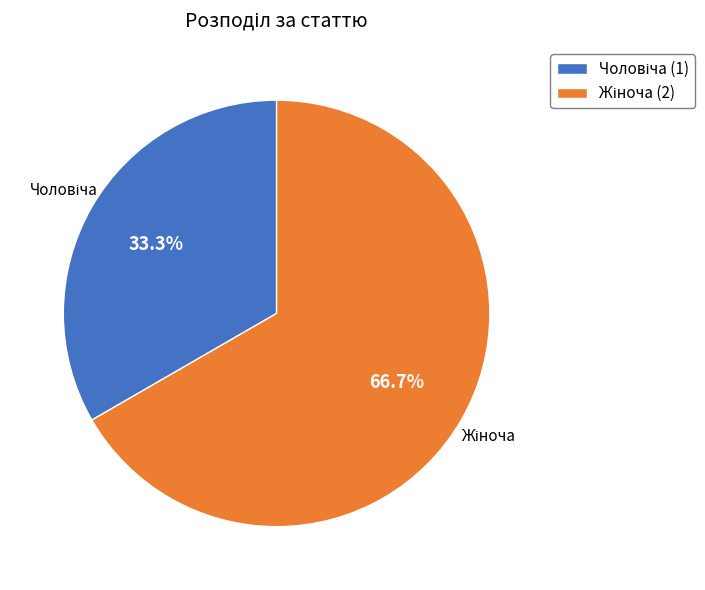

Is there any slice that represents more than half of the pie?

Yes